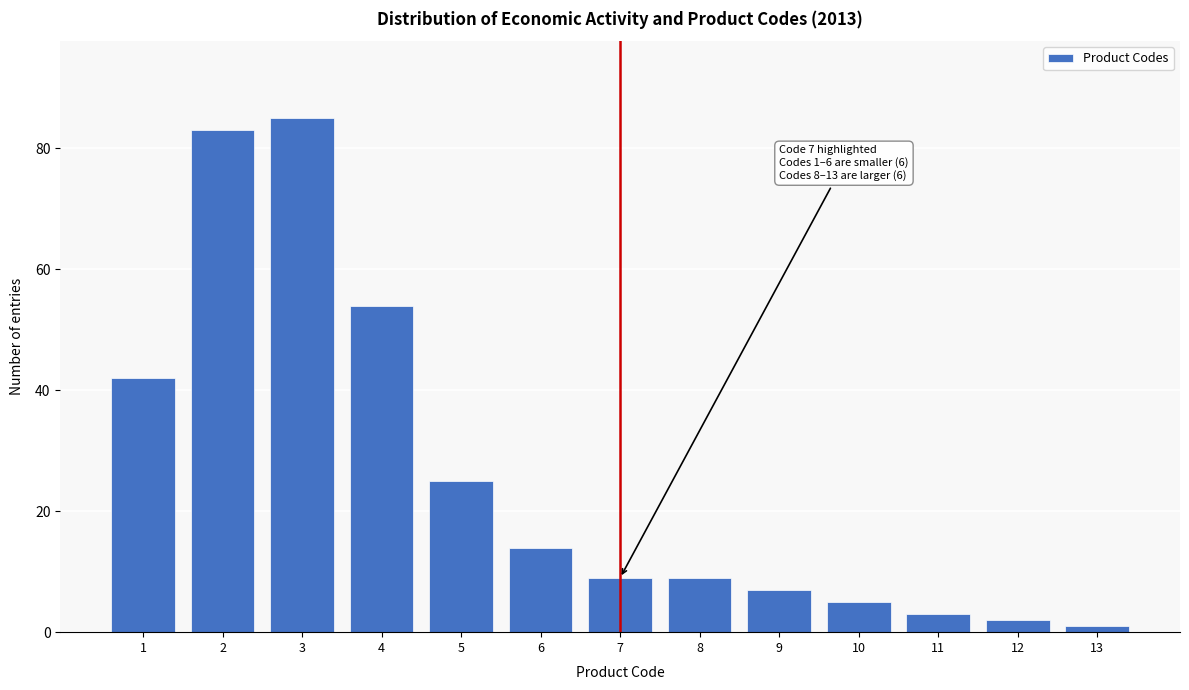

Reading left to right, list all the values displayed in this chart.

42	83	85	54	25	14	9	9	7	5	3	2	1